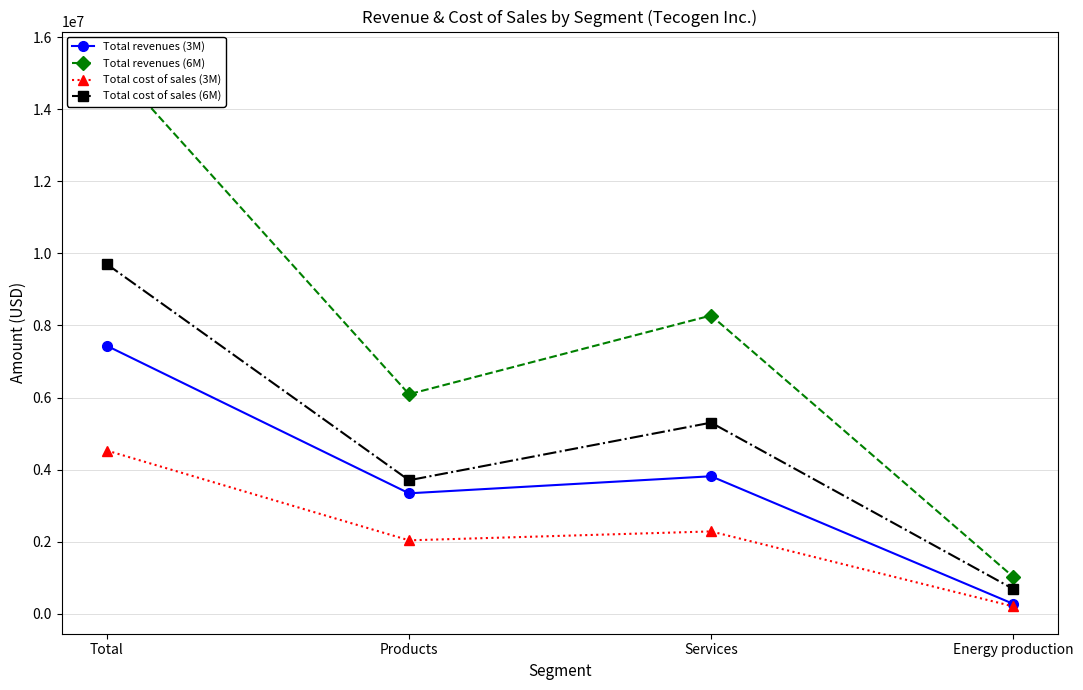

Which label corresponds to the smallest value in the chart?

Energy production